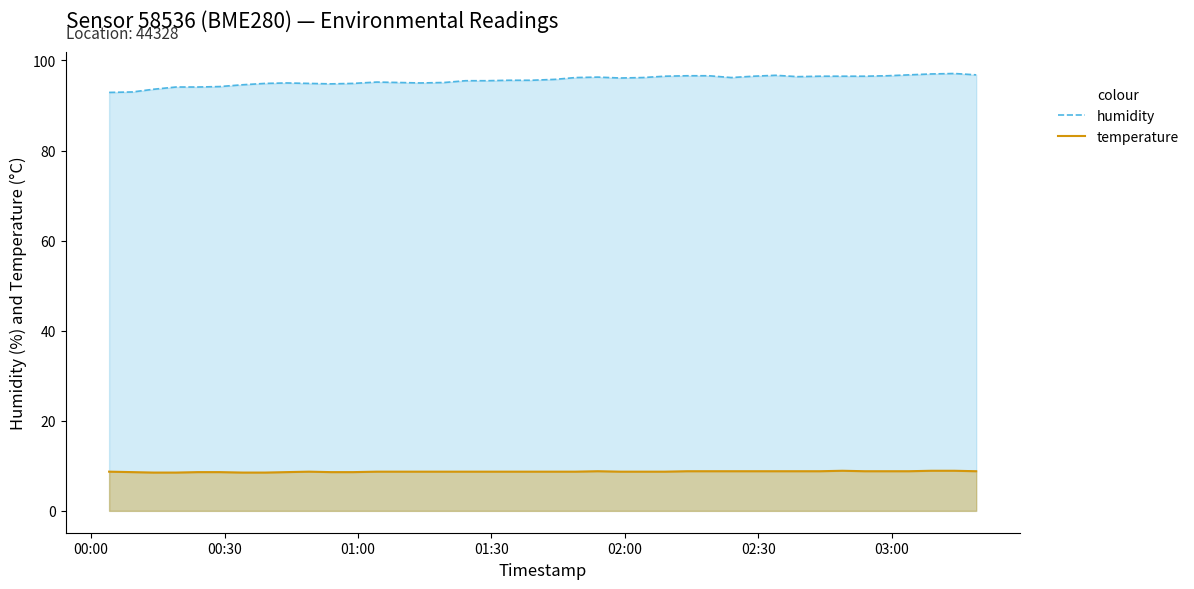

In temperature, how many points are higher than both neighbors (excluding endpoints)?

3